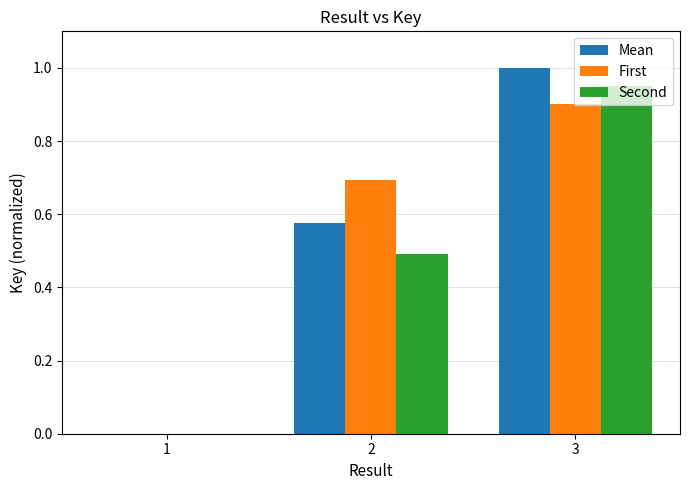

Count the First values in the range 0 to 1.

3